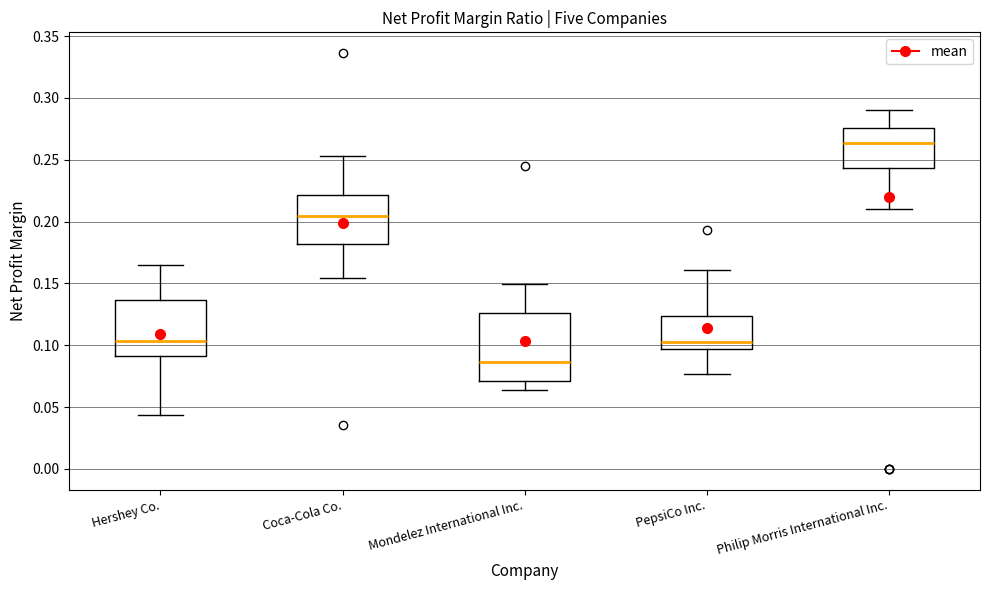

Which box's median line is the lowest?

Mondelez International Inc.